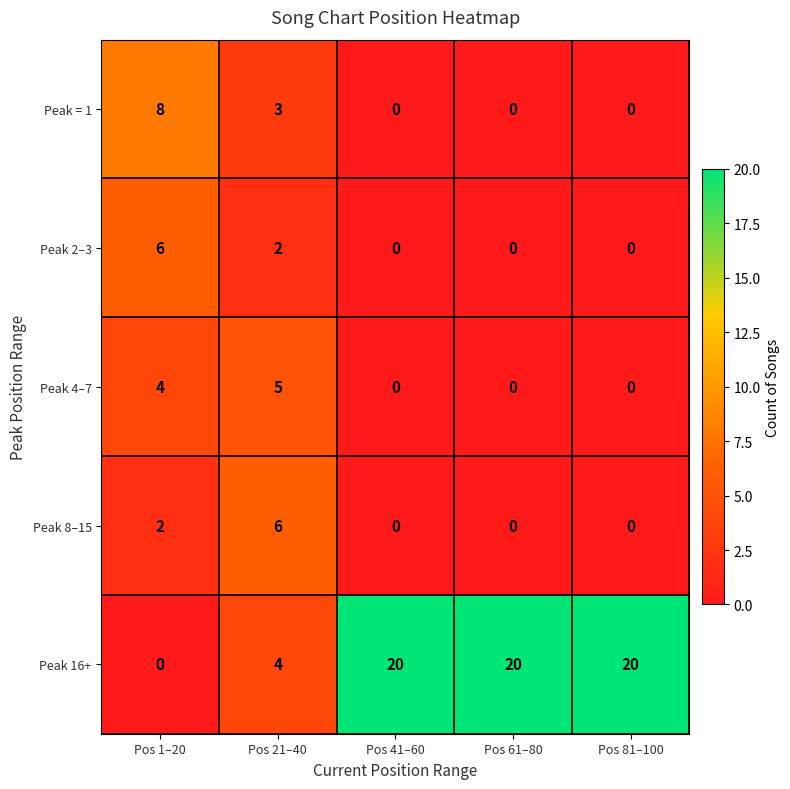

Which series has the largest range (max minus min)?

Peak 16+